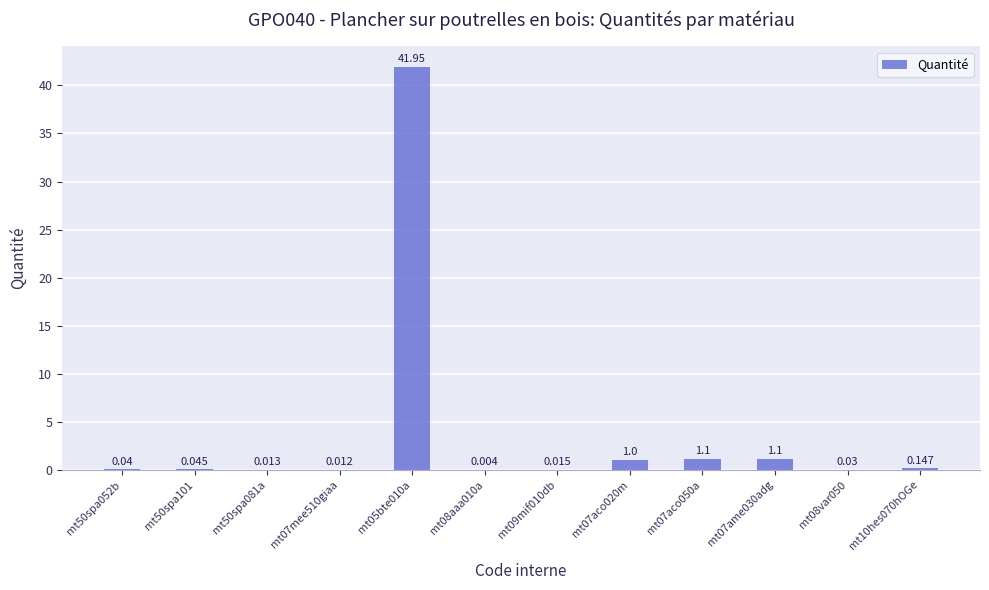

How many data points does each series have?

12